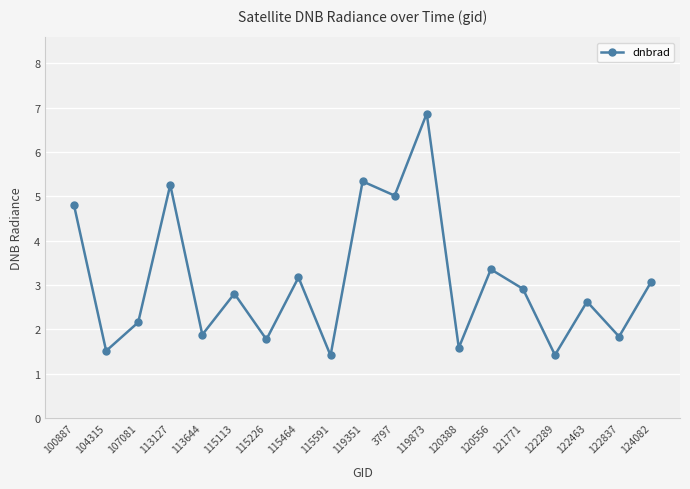

At which category does the data reach its first local valley?

104315